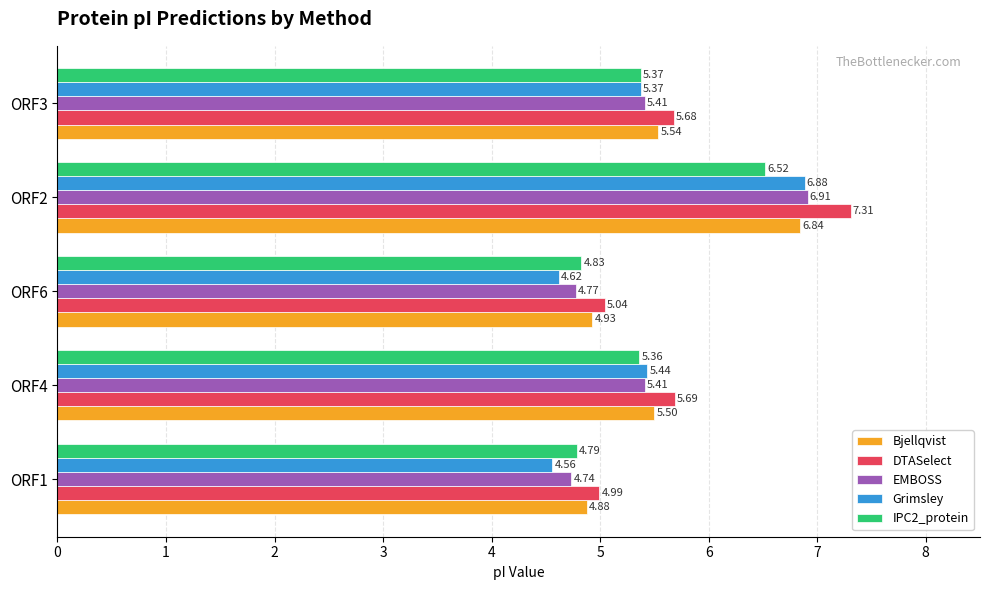

What is the total value across all series at ORF4?

27.4